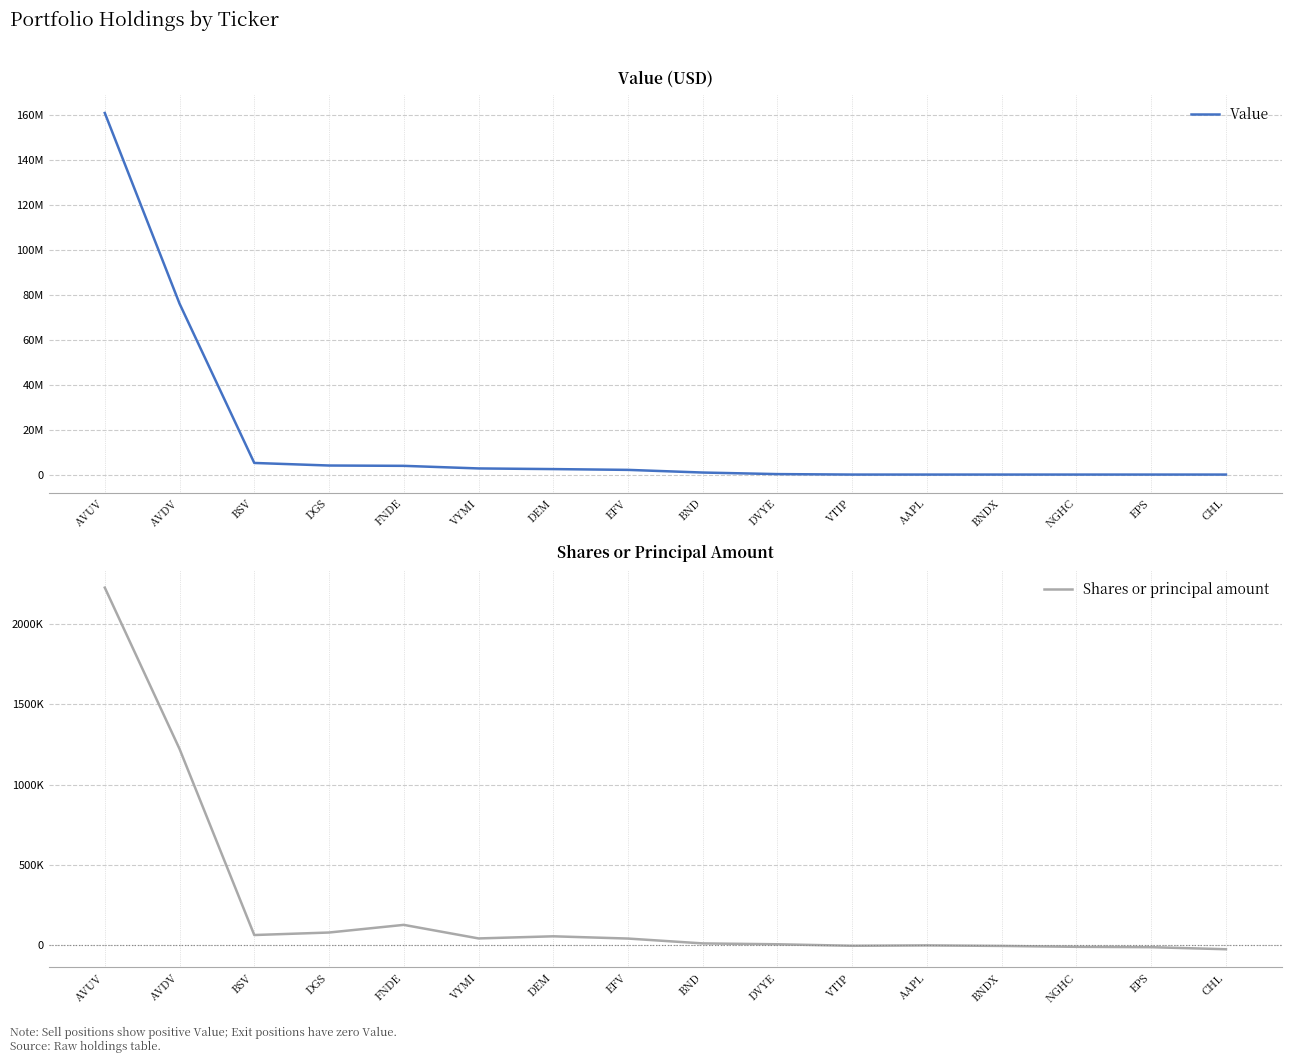

How many lines are shown in the chart?

2